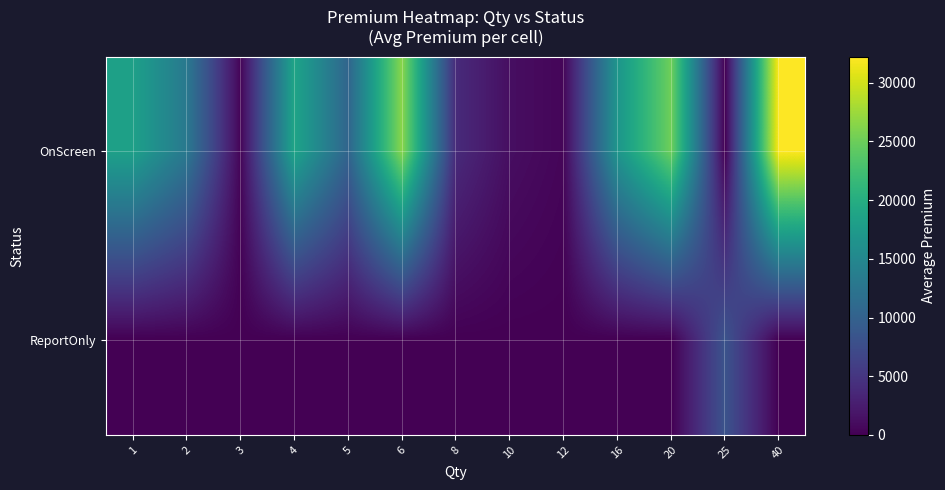

List the series in order of their peak value, highest first.

OnScreen, ReportOnly